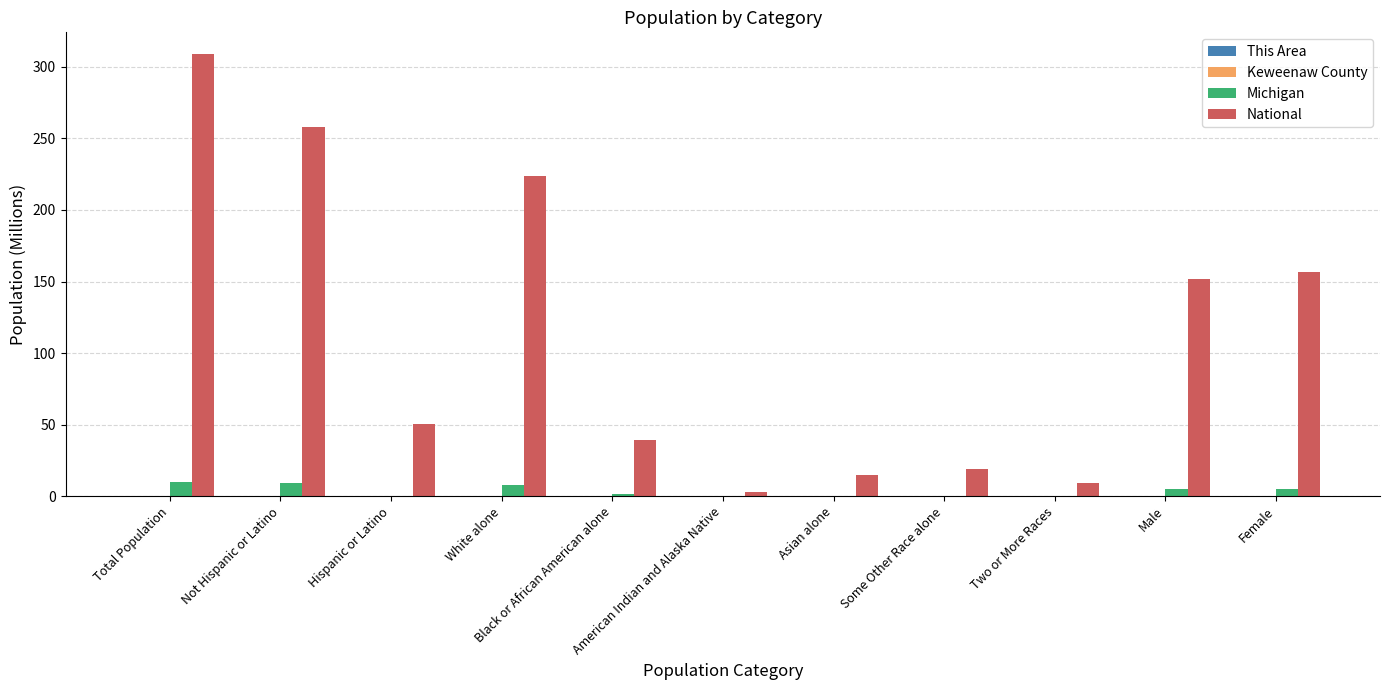

Which series has the largest total across all categories?

National